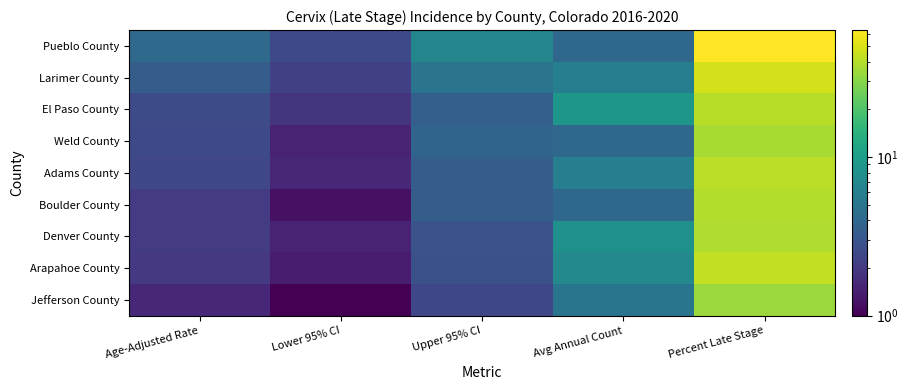

What is the total value across all series at Upper 95% CI?

33.8